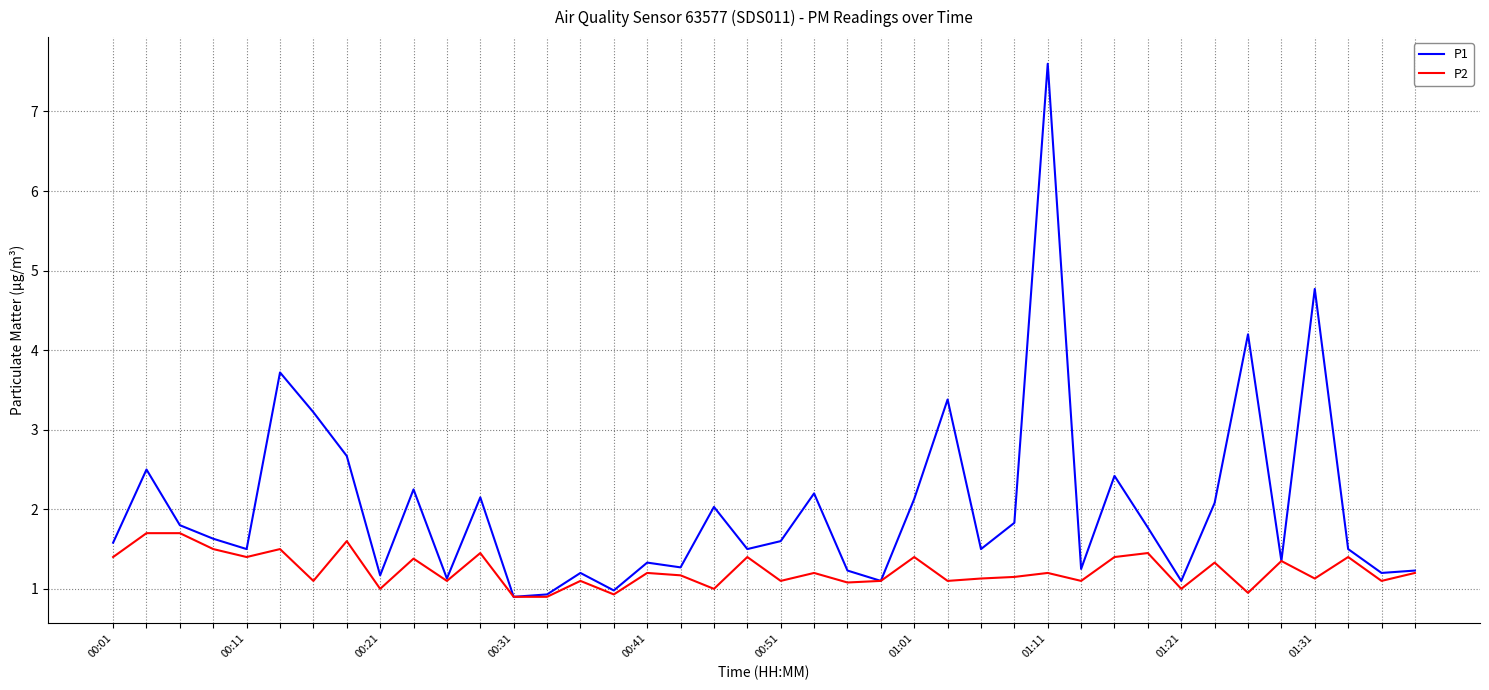

Which series has the largest range (max minus min)?

P1